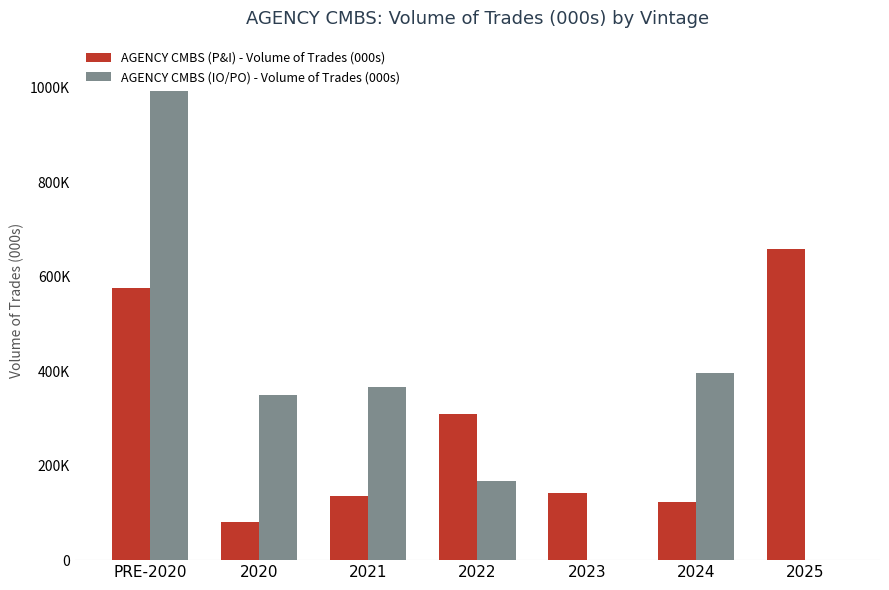

List the series in order of their peak value, lowest first.

AGENCY CMBS (P&I) - Volume of Trades (000s), AGENCY CMBS (IO/PO) - Volume of Trades (000s)